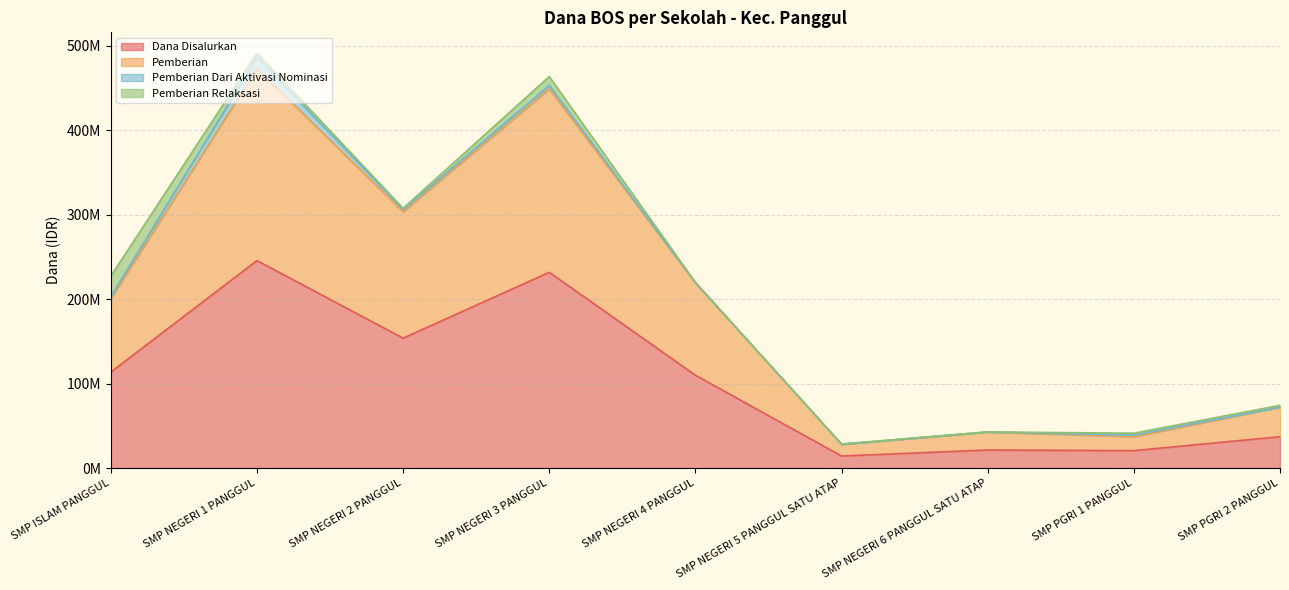

At which category does the chart reach its minimum across all series?

SMP NEGERI 5 PANGGUL SATU ATAP